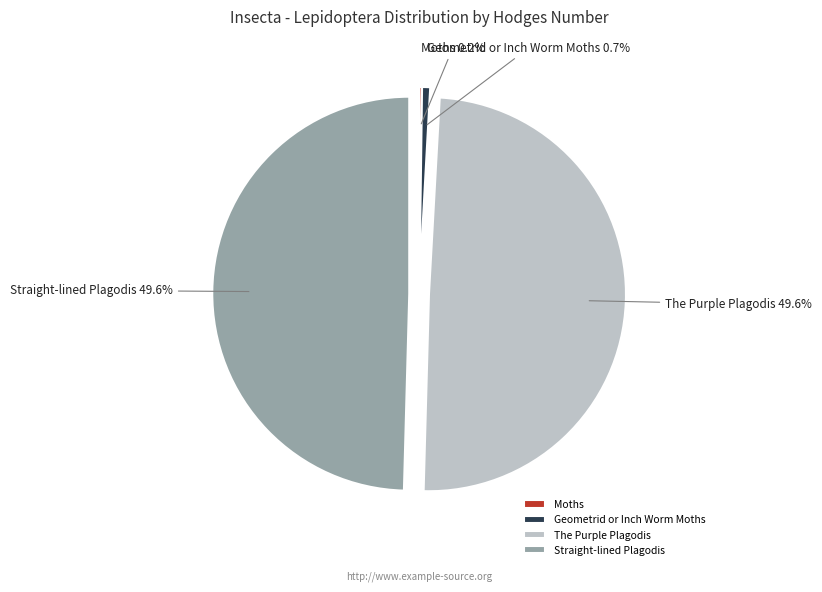

Approximately how many times larger is the value at Straight-lined Plagodis compared to The Purple Plagodis?

1.0